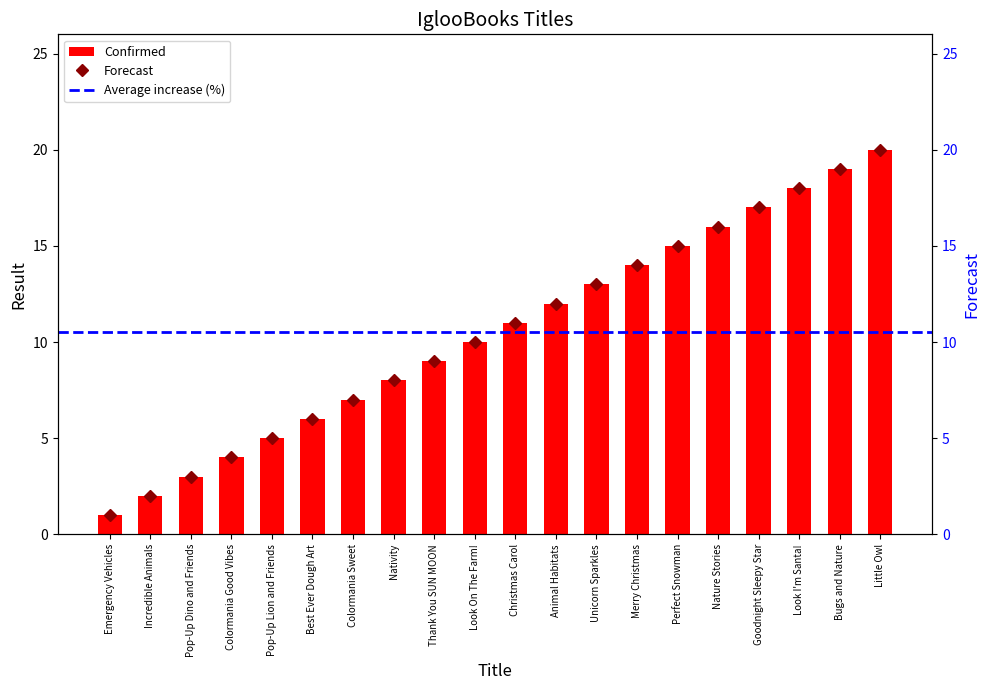

Rank the categories by Confirmed value from highest to lowest.

Little Owl, Bugs and Nature, Look I'm Santa!, Goodnight Sleepy Star, Nature Stories, Perfect Snowman, Merry Christmas, Unicorn Sparkles, Animal Habitats, Christmas Carol, Look On The Farm!, Thank You SUN MOON, Nativity, Colormania Sweet, Best Ever Dough Art, Pop-Up Lion and Friends, Colormania Good Vibes, Pop-Up Dino and Friends, Incredible Animals, Emergency Vehicles